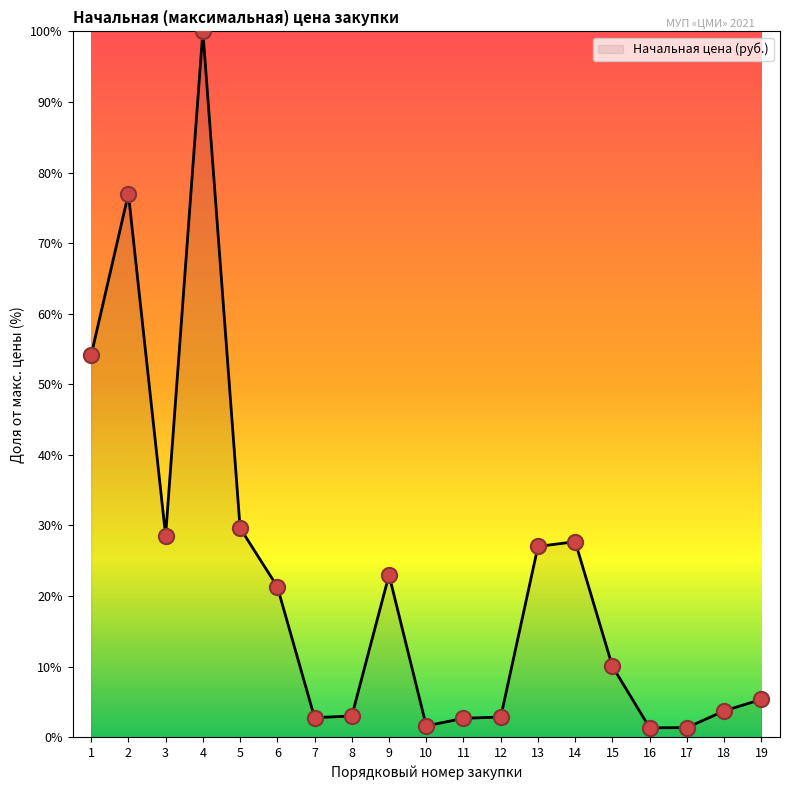

Which has a higher value, 8 or 16?

8